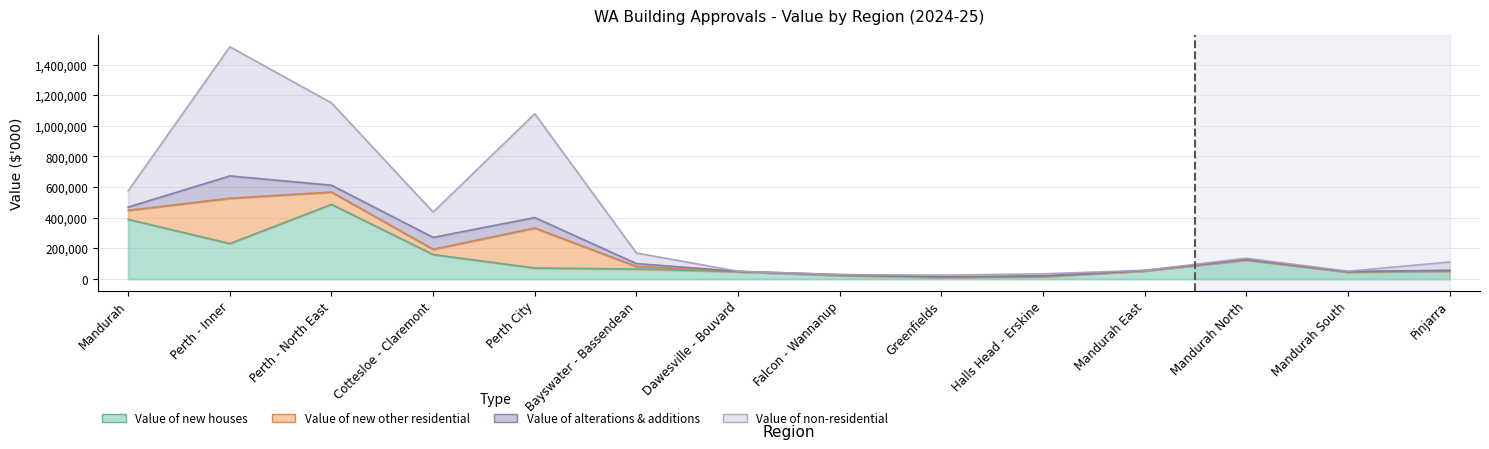

At which label does Value of alterations & additions ($000) first exceed 3683?

Mandurah